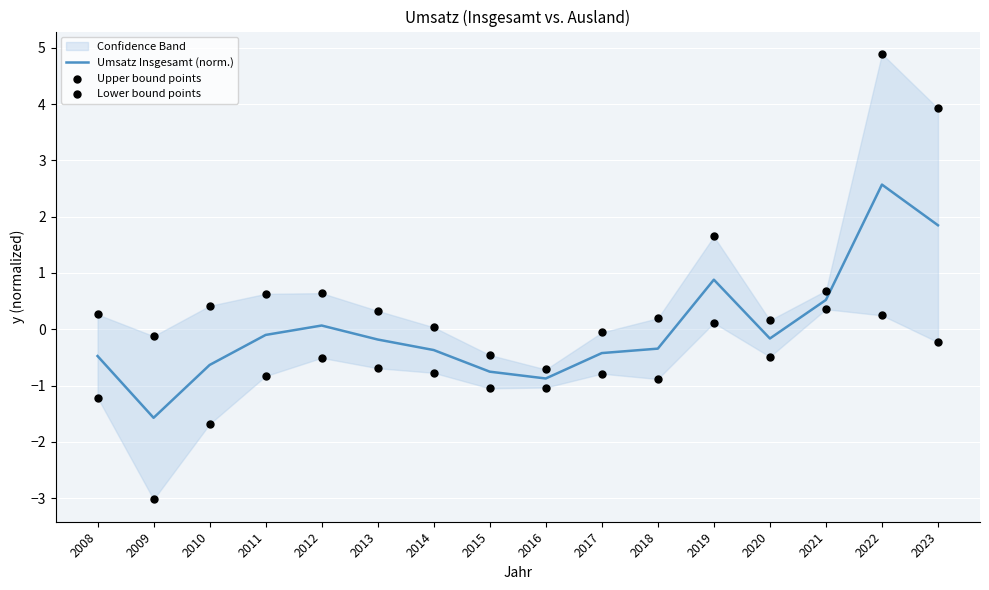

Which series contains the lowest Y value?

Lower bound points